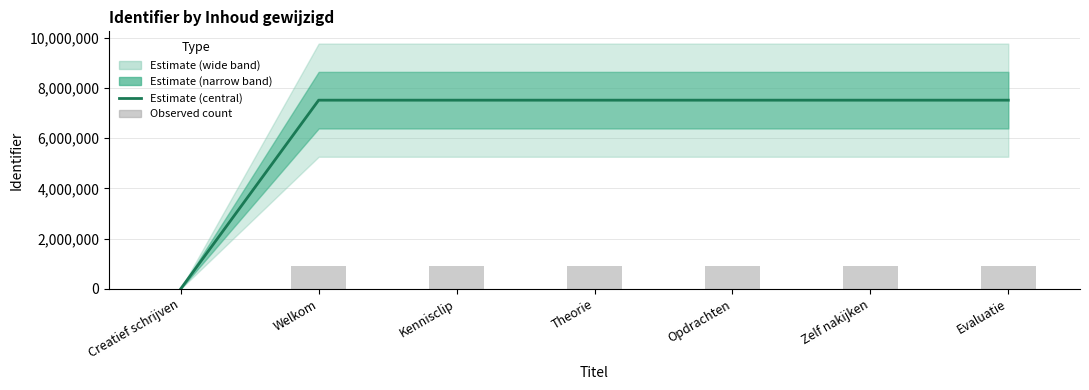

What is the label of the 2nd bar from the left?

Welkom